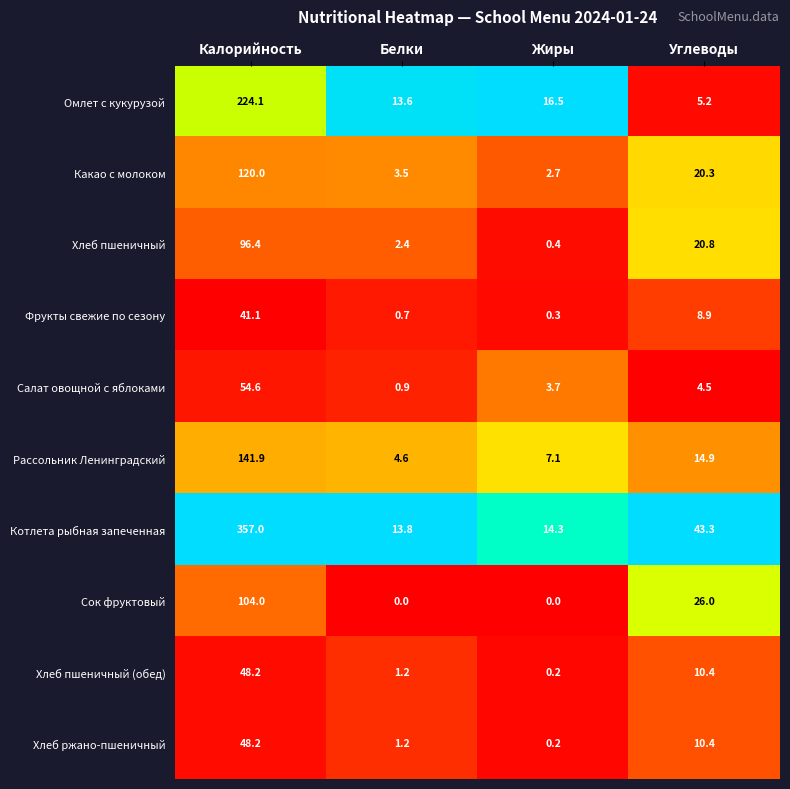

The Хлеб ржано-пшеничный series shows 1.2 at Белки. True or false?

True